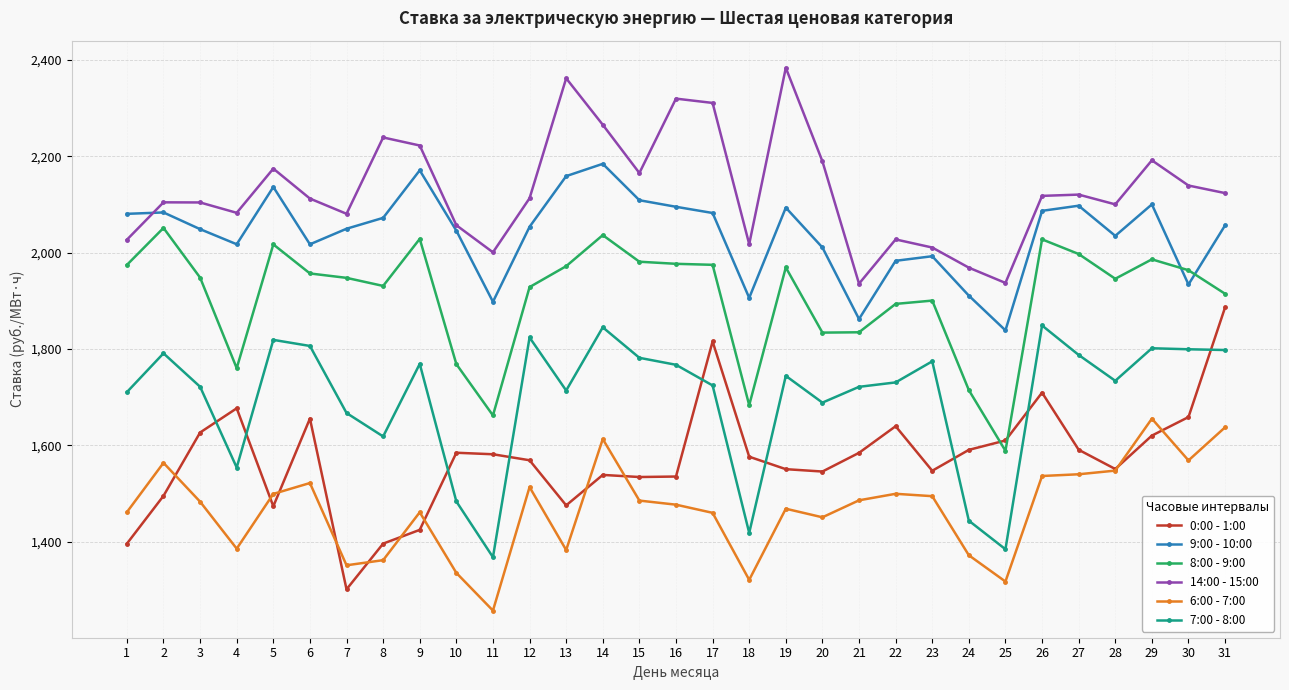

Is this an area chart (filled region under the line)?

No